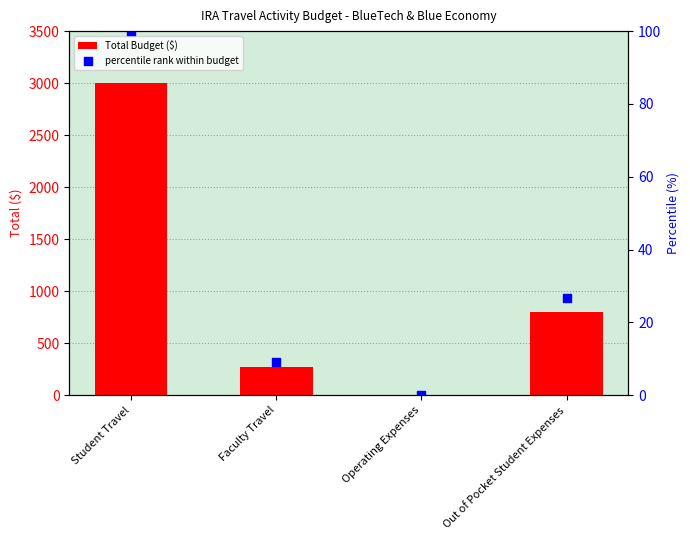

What are all the series names shown in the legend?

Total Budget ($), percentile rank within budget